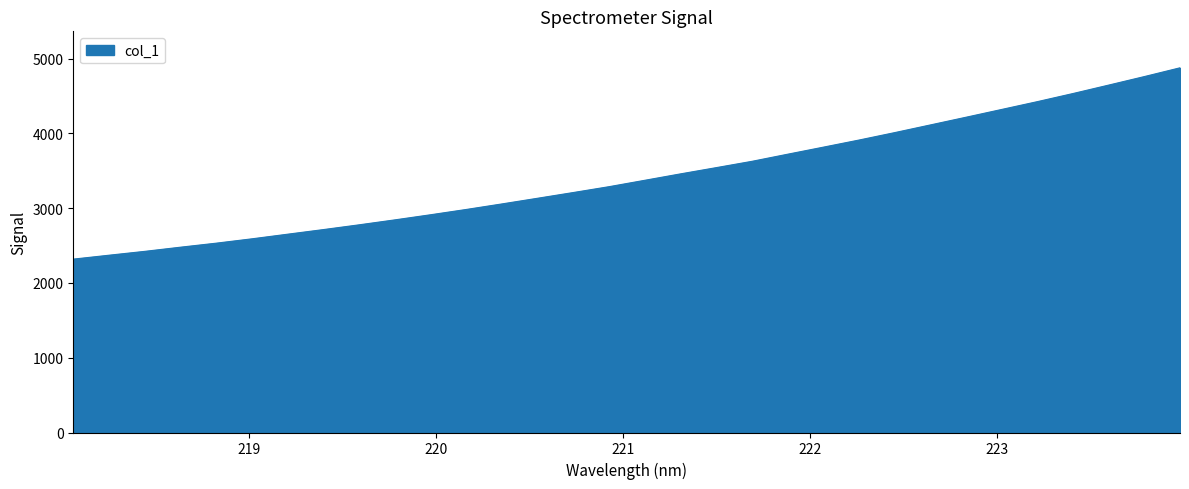

What is the greatest value displayed?

4875.7